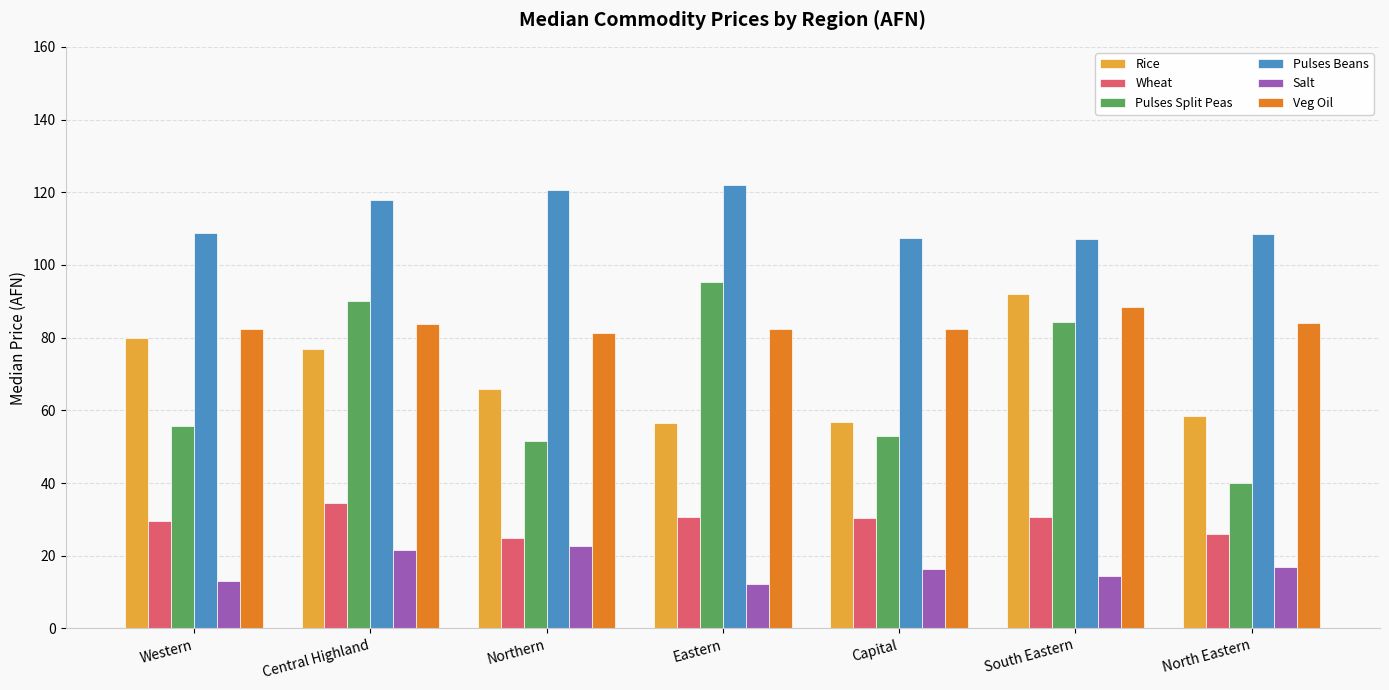

What is the approximate value of Wheat at Eastern?

30.8